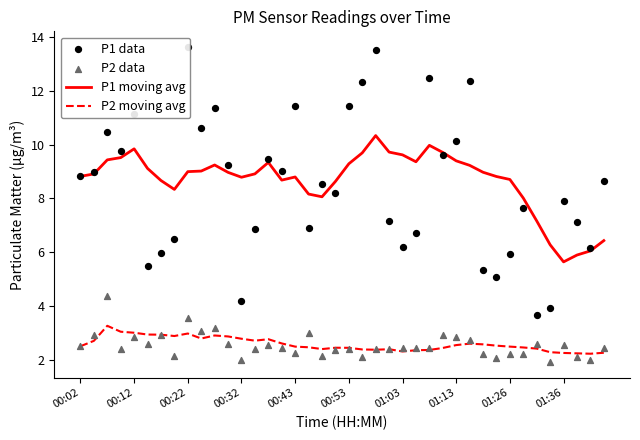

Which series has the largest total across all categories?

P1 moving avg